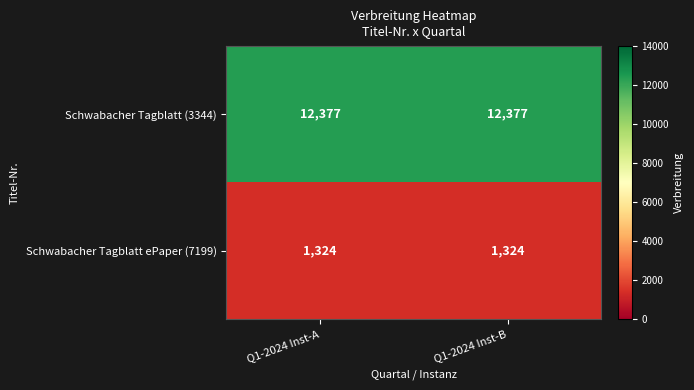

The value of Schwabacher Tagblatt ePaper (7199) at Q1-2024 Inst-A is 1324. True or false?

True